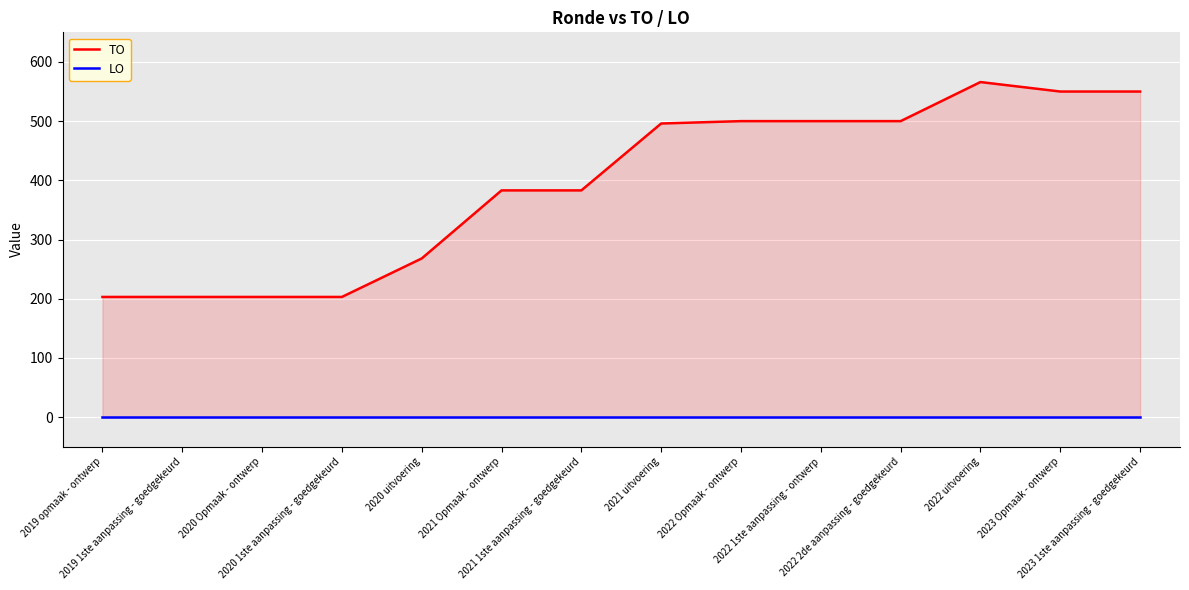

Is it true that TO equals 818 at 2022 Opmaak - ontwerp?

False